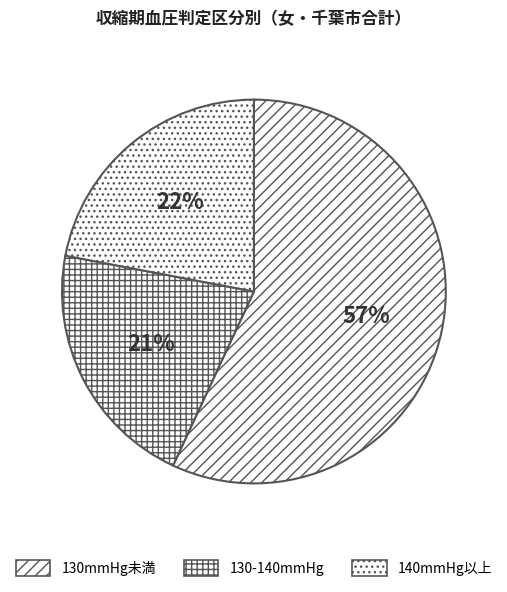

What is the smallest slice in the pie chart?

130-140mmHg